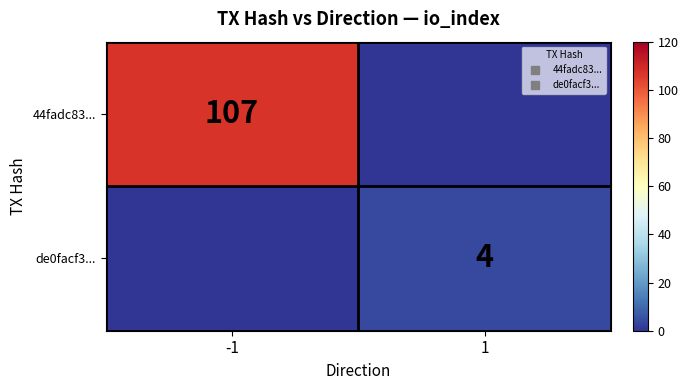

What is the average value of the de0facf3... series?

2